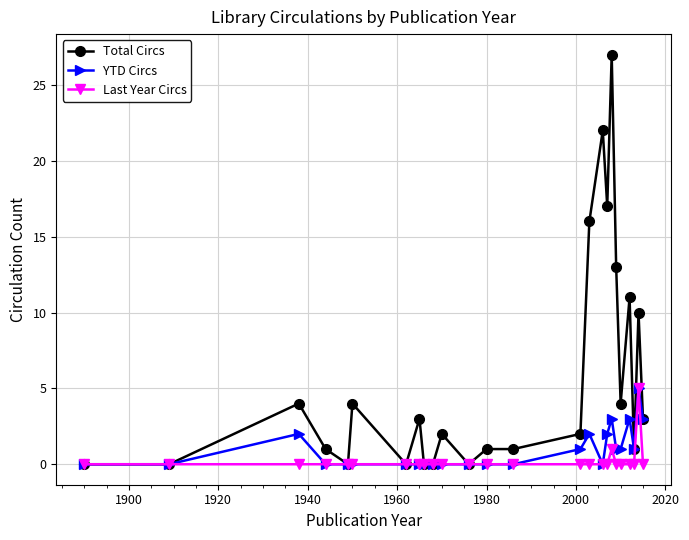

Which series has the largest total across all categories?

Total Circs